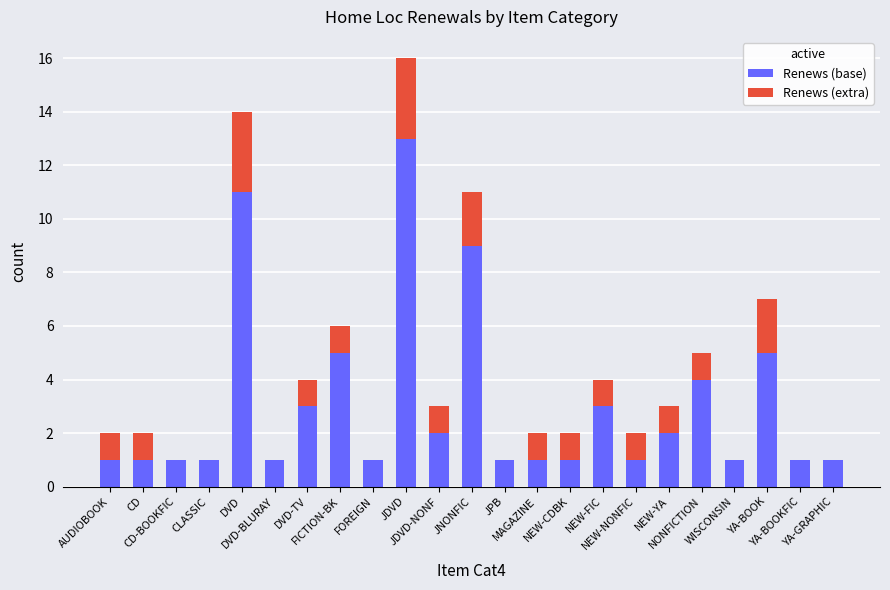

At which label does Renews (base) reach its peak?

JDVD